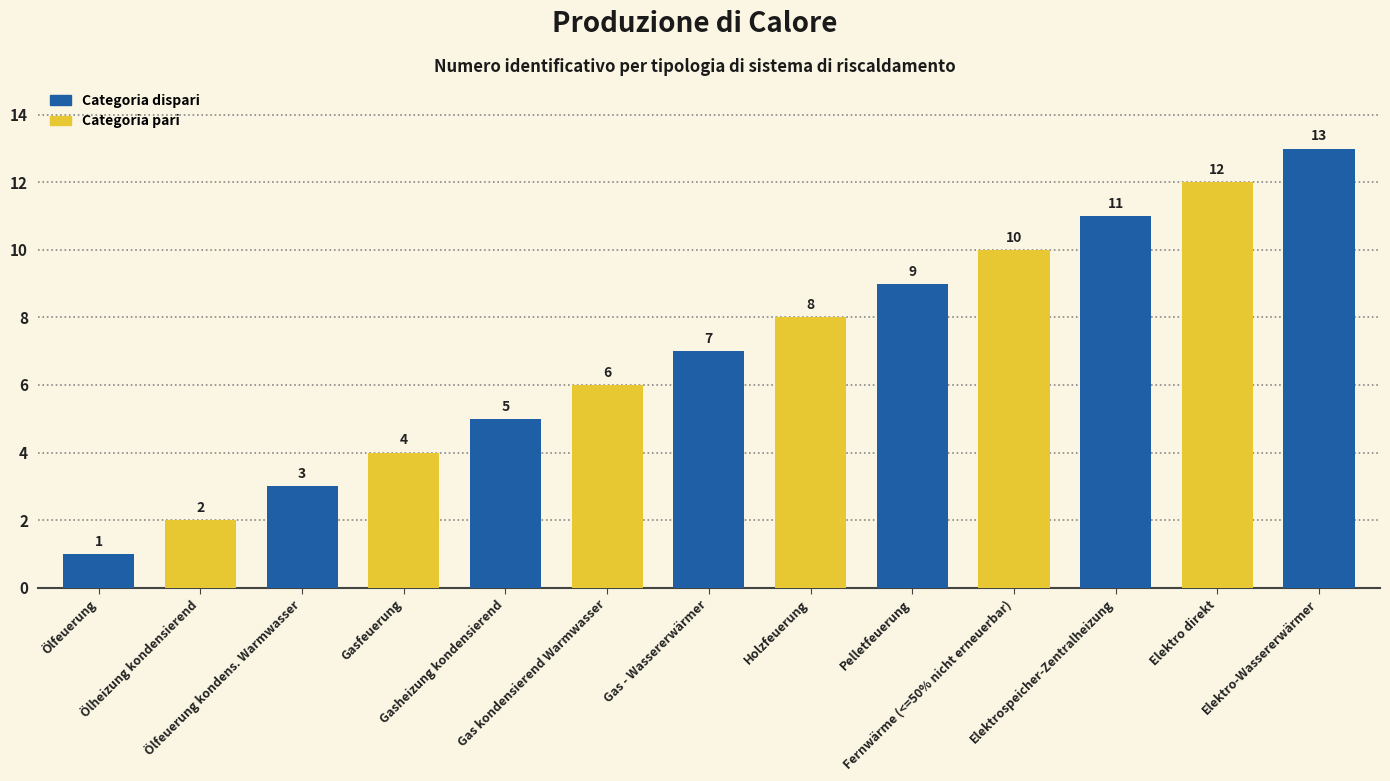

How many data points are less than 7?

6